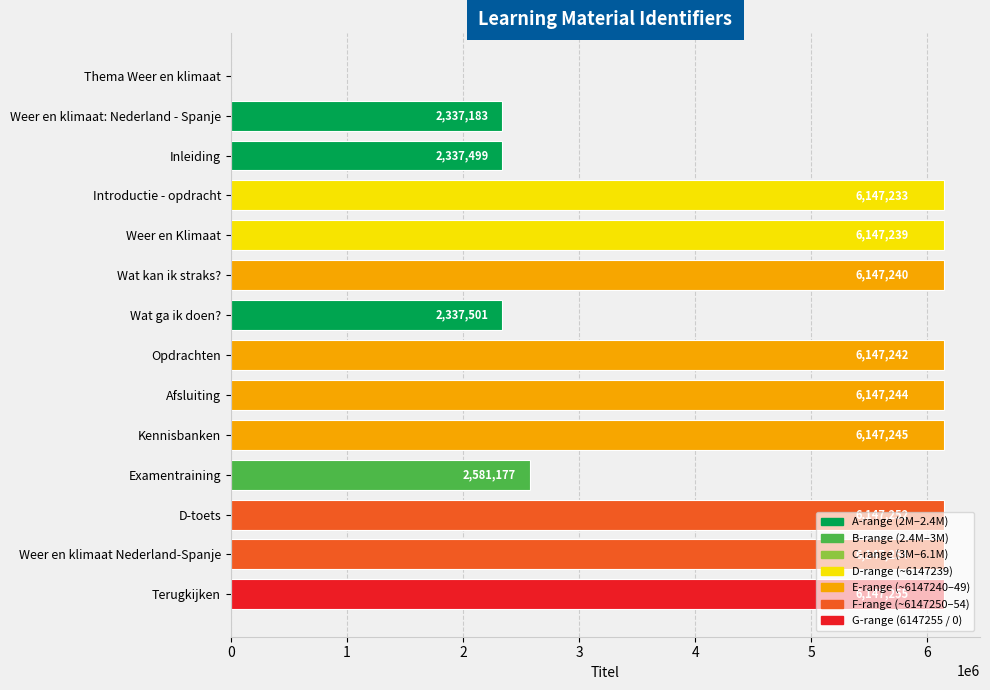

Which has a higher value, Introductie - opdracht or D-toets?

D-toets